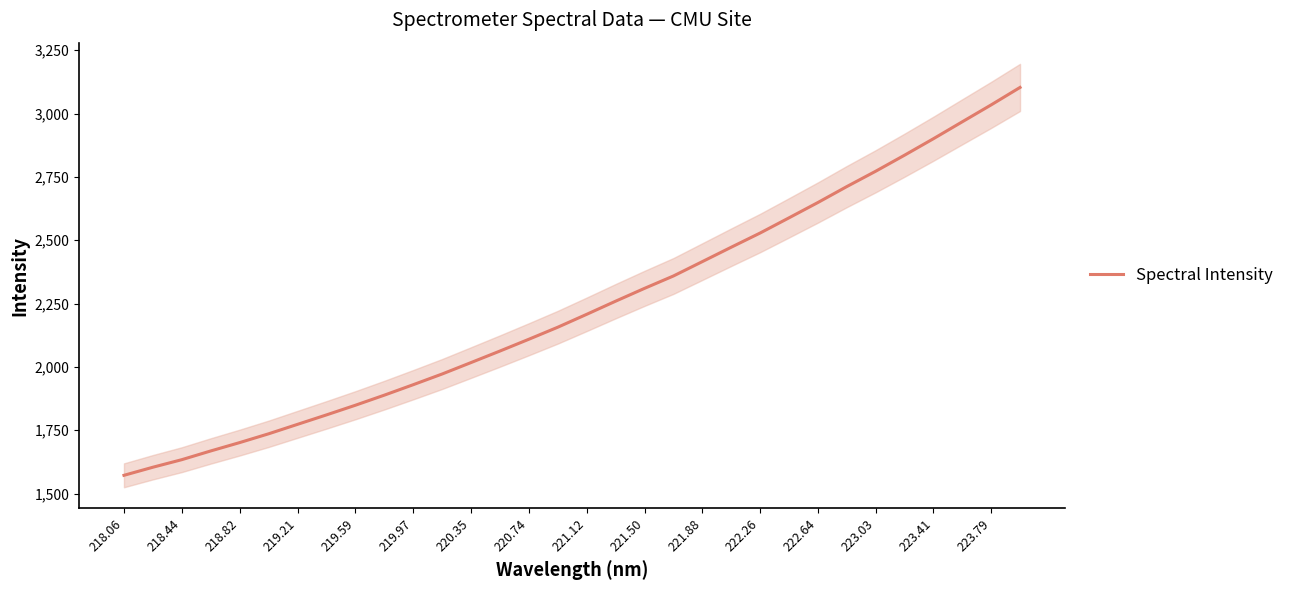

The value of Spectral Intensity at 223.41 is 4210.5. True or false?

False